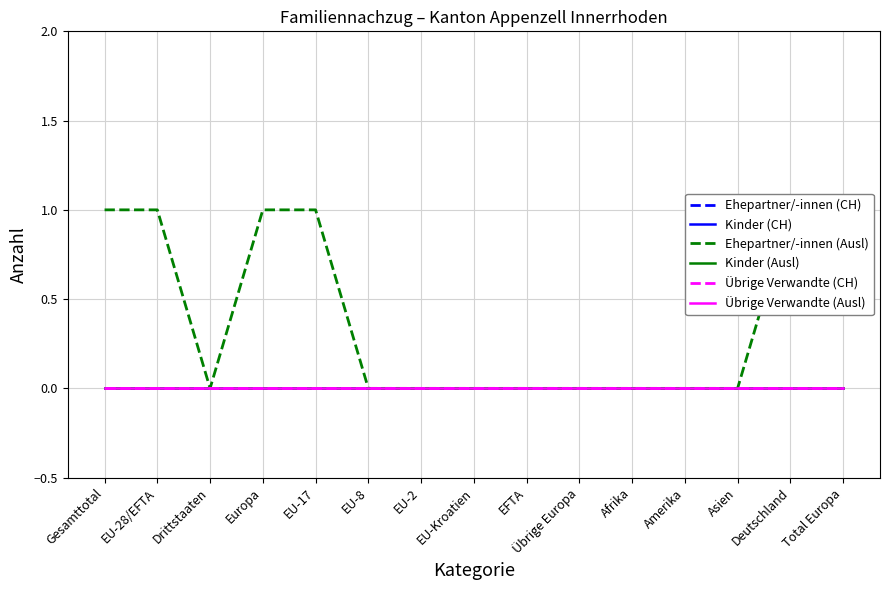

At EU-8, list the series in order from largest to smallest.

Ehepartner/-innen (CH), Kinder (CH), Ehepartner/-innen (Ausl), Kinder (Ausl), Übrige Verwandte (CH), Übrige Verwandte (Ausl)